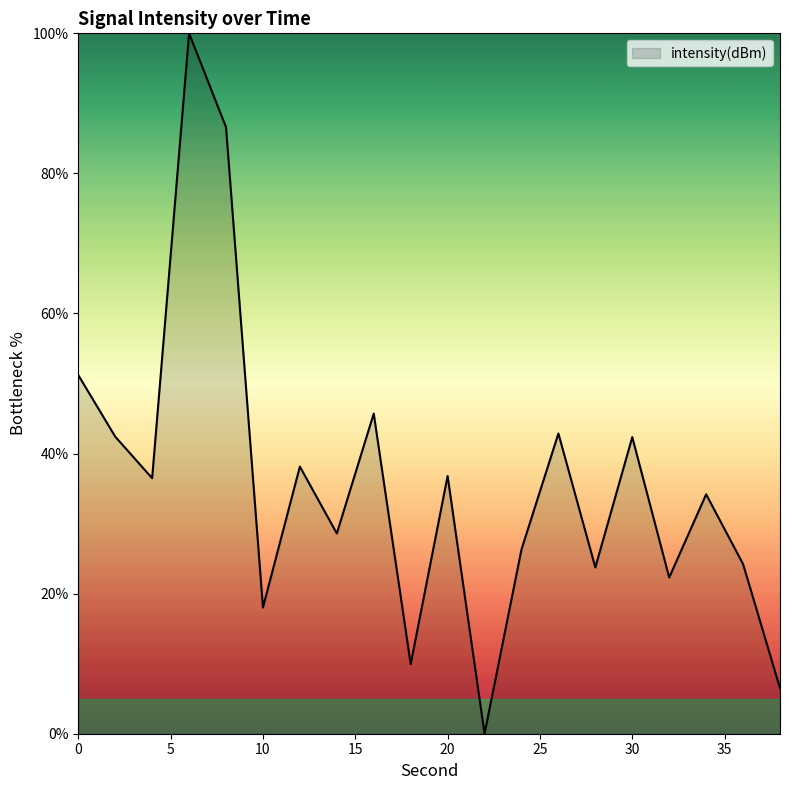

What is the difference between the maximum and minimum values?

100.0